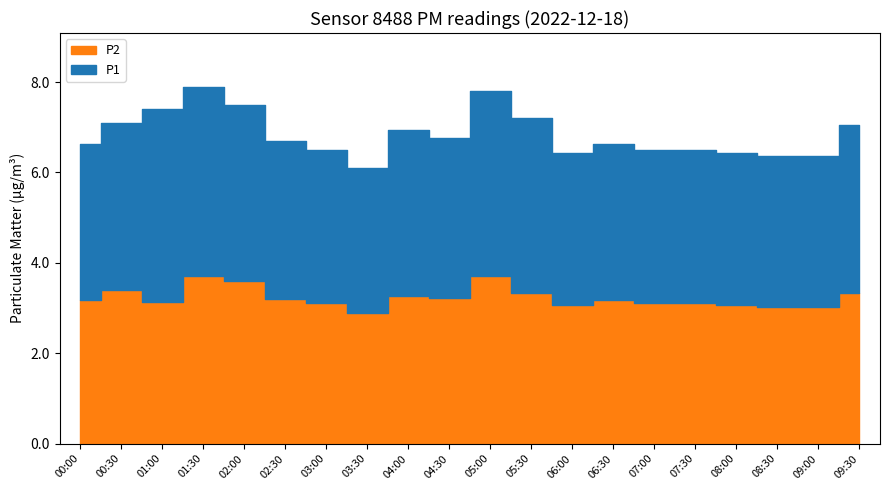

What is the label of the 7th point from the left?

03:00